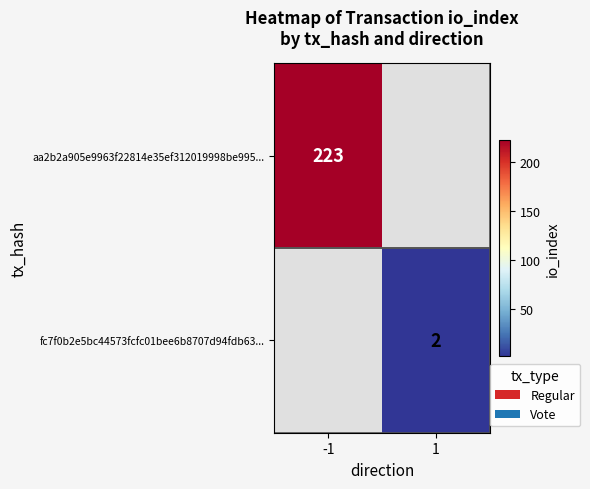

The aa2b2a905e9963f22814e35ef312019998be995... series shows 396 at -1. True or false?

False